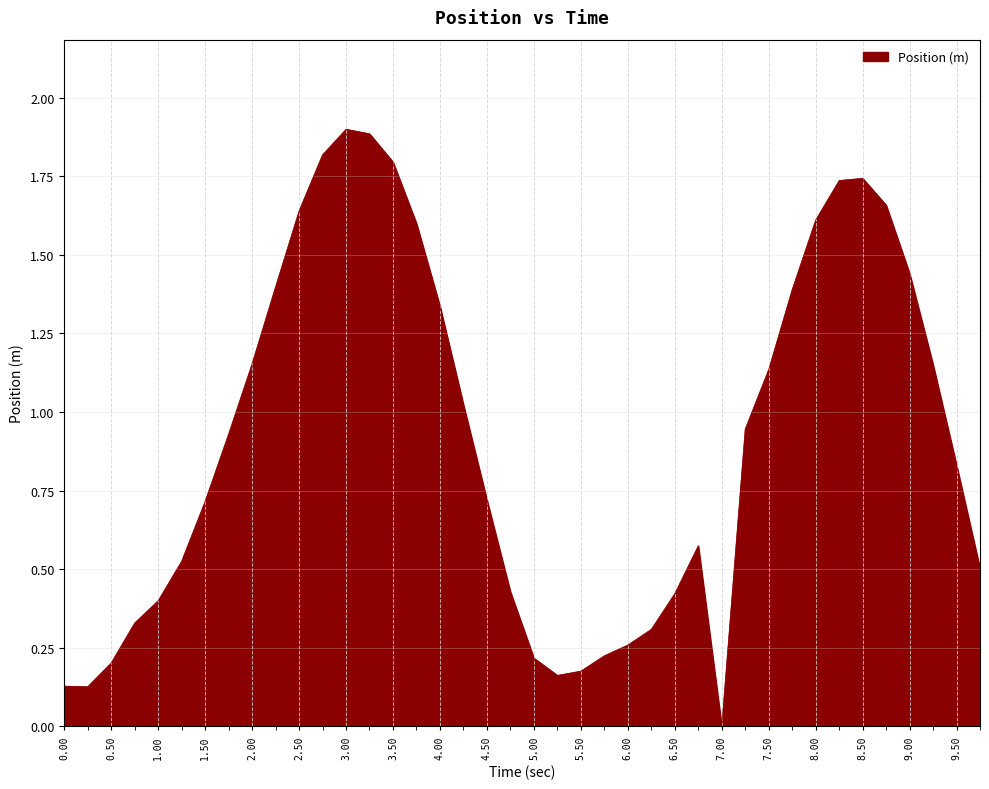

What is the greatest value displayed?

1.9